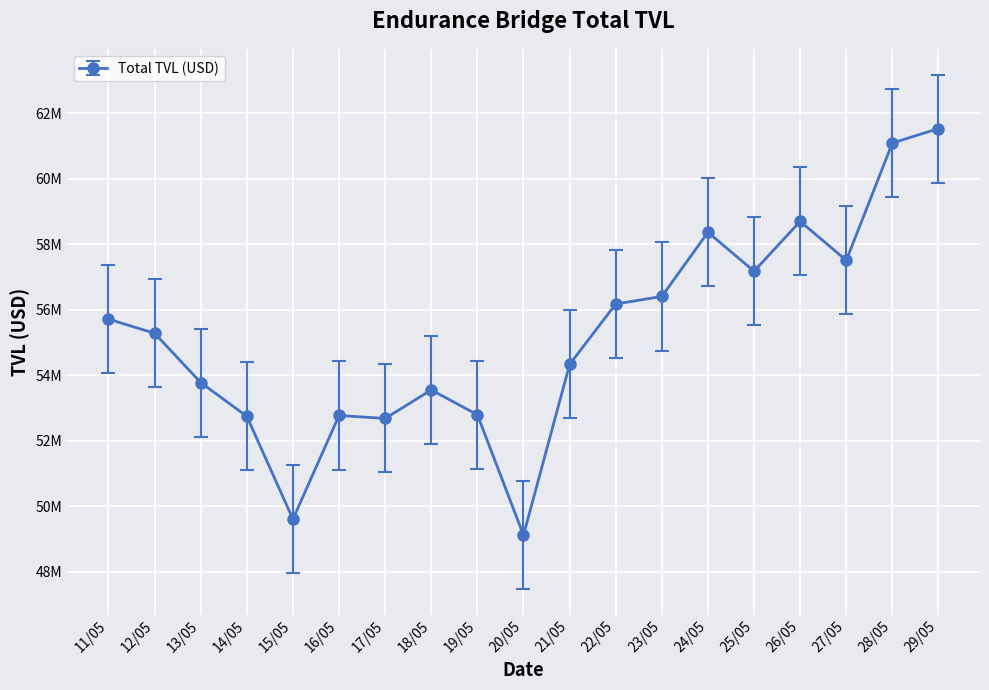

Does the chart have visible grid lines?

Yes